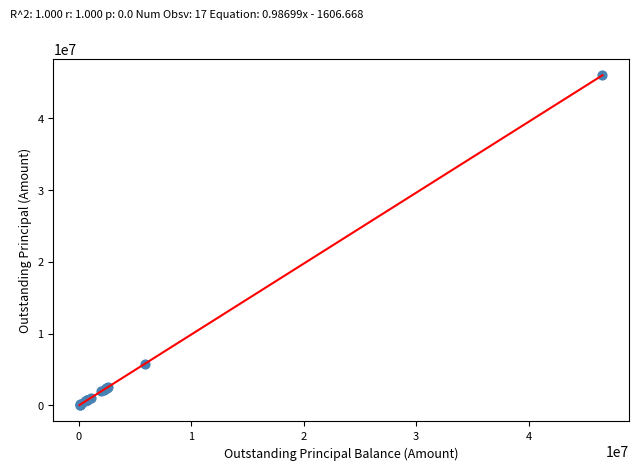

What Y value in the scatter plot is closest to 23015713?

5824553.0